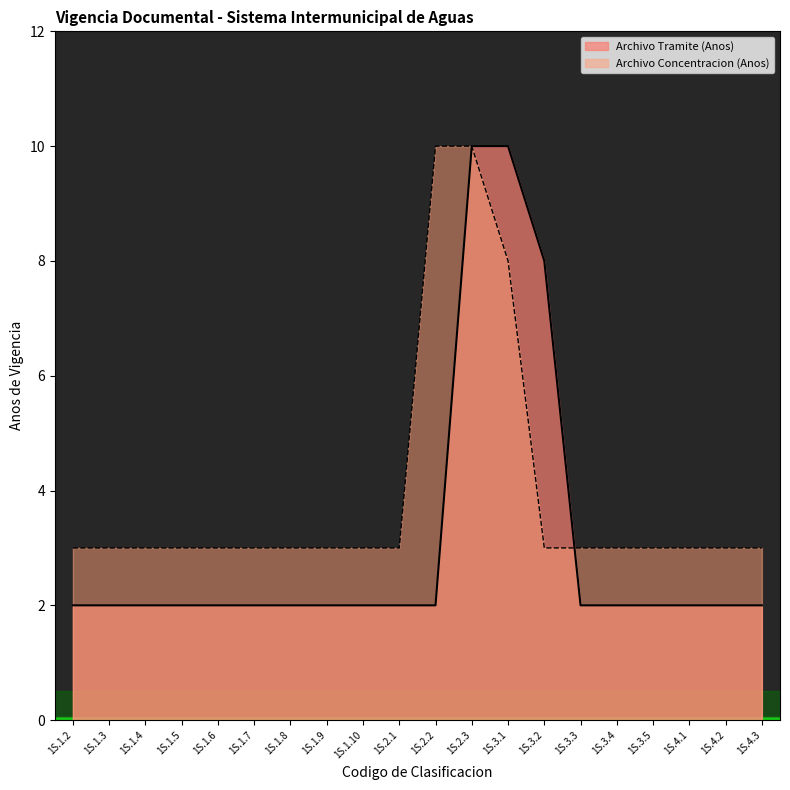

The Archivo Concentracion (Anos) series shows 3 at 1S.1.6. True or false?

True